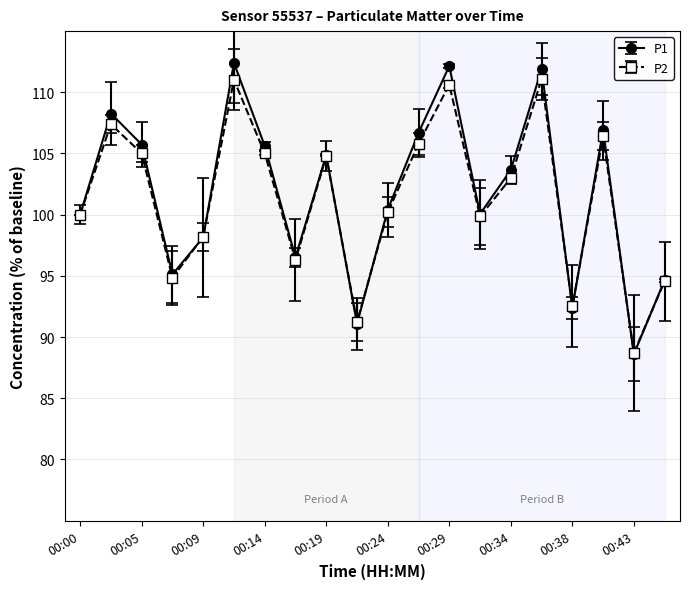

List the series in order of their overall mean, lowest first.

P2, P1